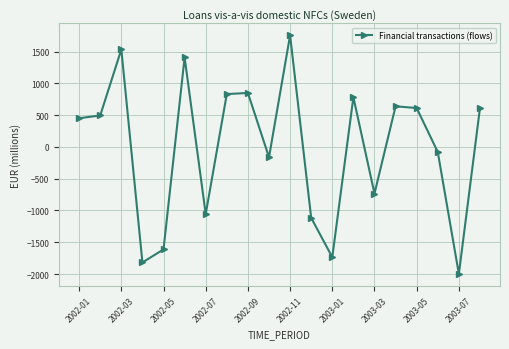

What is the value of the 19th point from the left?

-1997.9